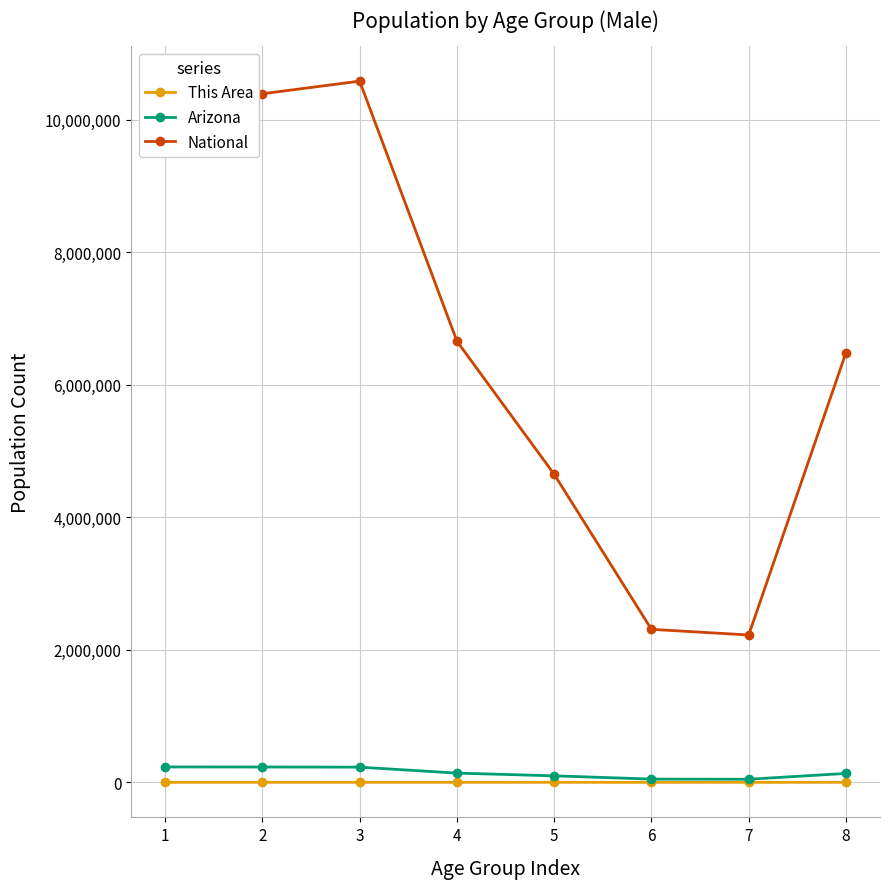

Is it true that National equals 16339719 at 1?

False